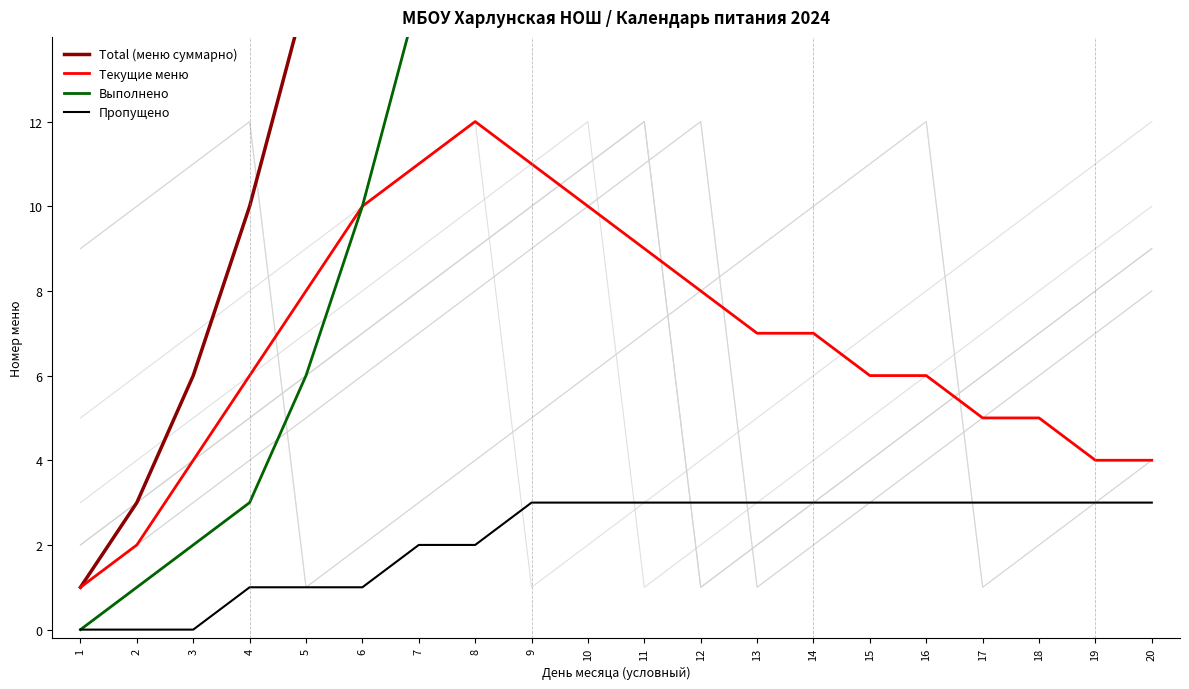

What is the sum of the Выполнено values at 5 and 20?

121